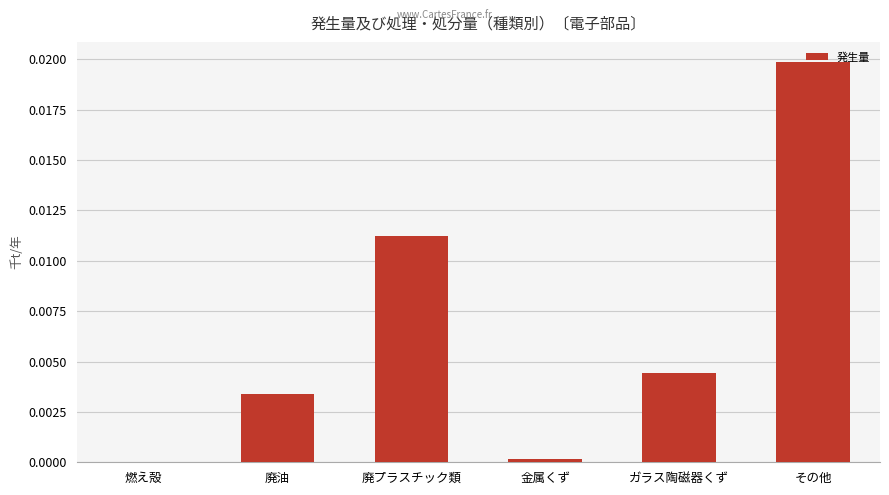

Is it true that the value at 廃油 is 0.0?

True